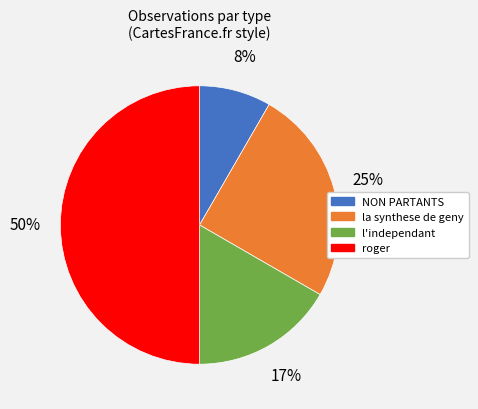

To the nearest percent, what is the average slice percentage?

25%